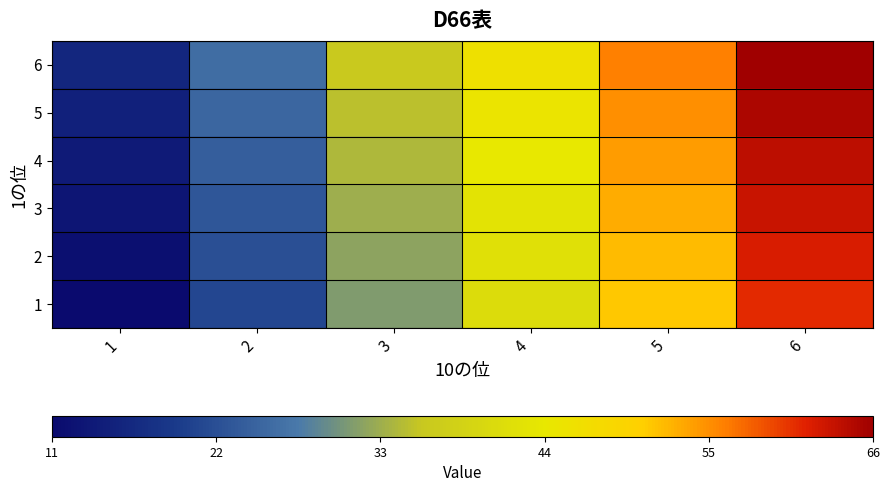

At which category is the sum across all series the highest?

6